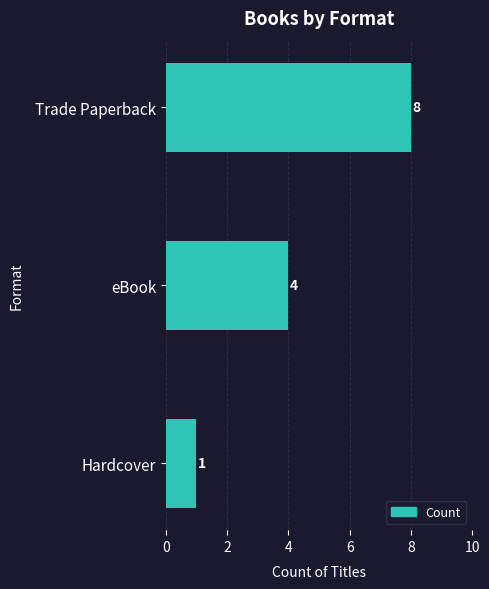

What is the difference between the maximum and minimum values?

7